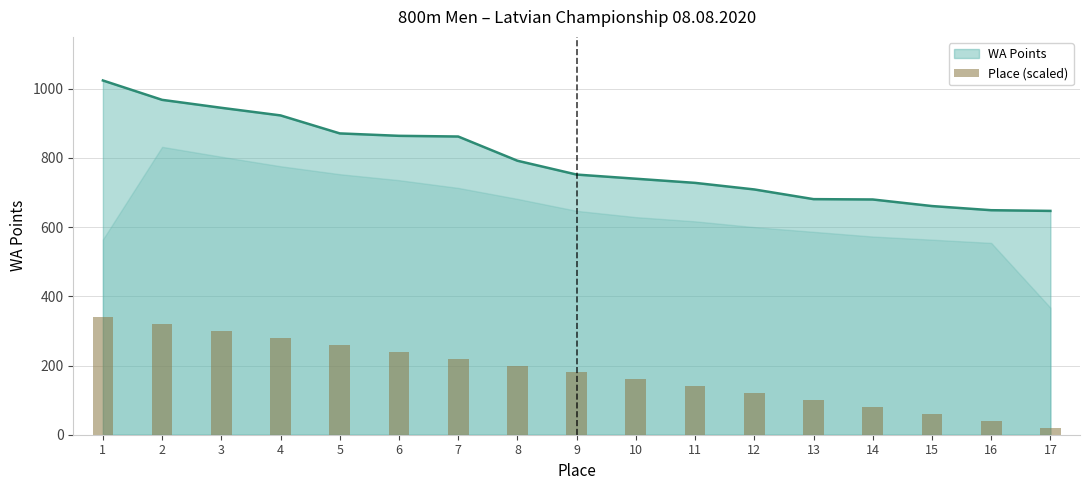

How many bars are there in total?

17